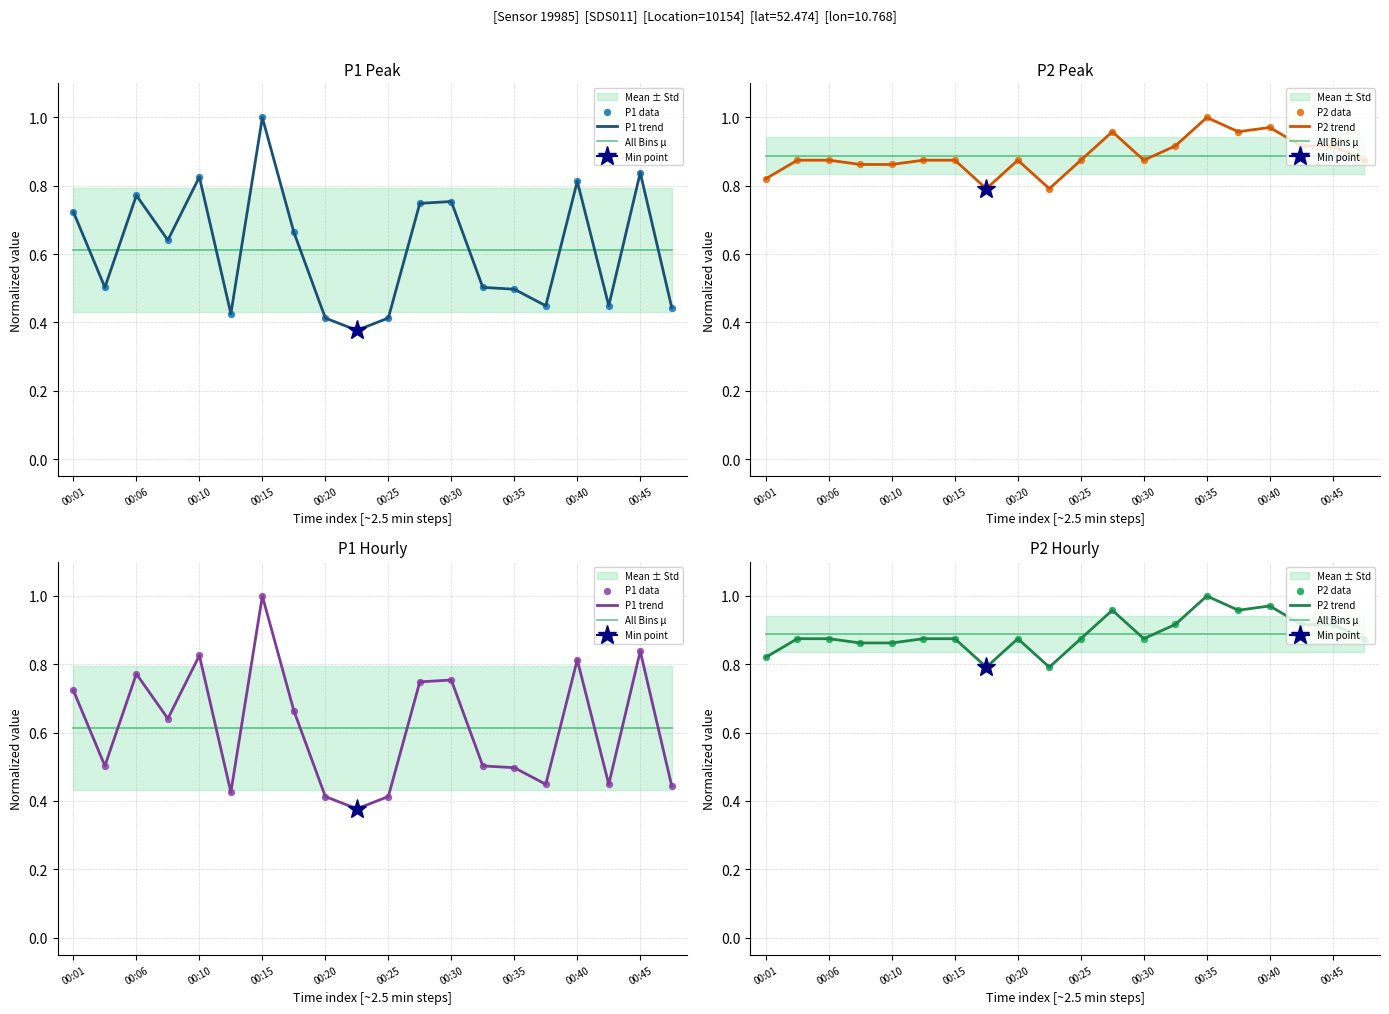

At how many categories does at least one series exceed 0?

20